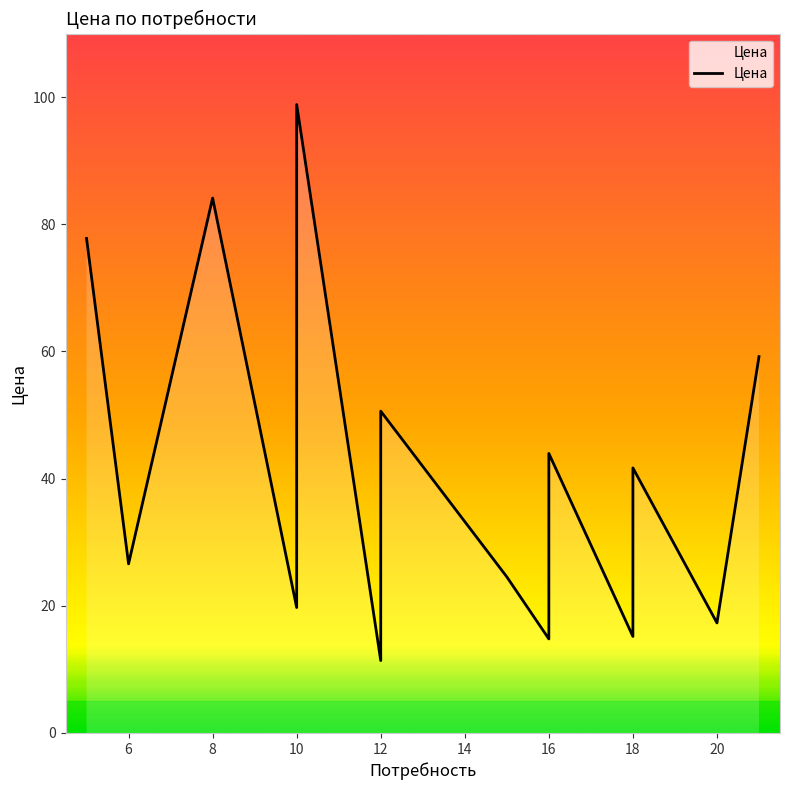

Where is the first local minimum?

6